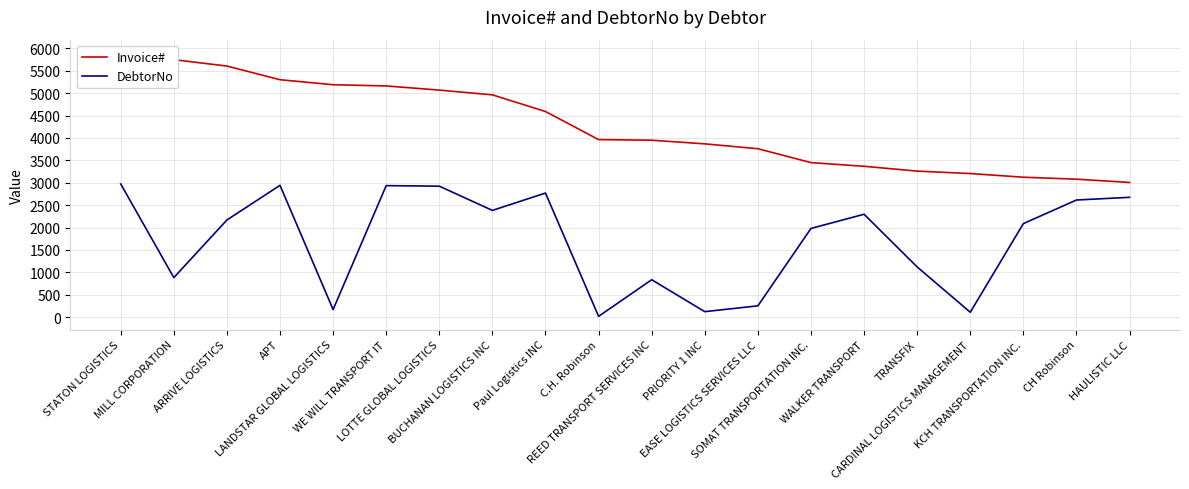

What is the difference between the DebtorNo values at Paul Logistics INC and SOMAT TRANSPORTATION INC.?

790